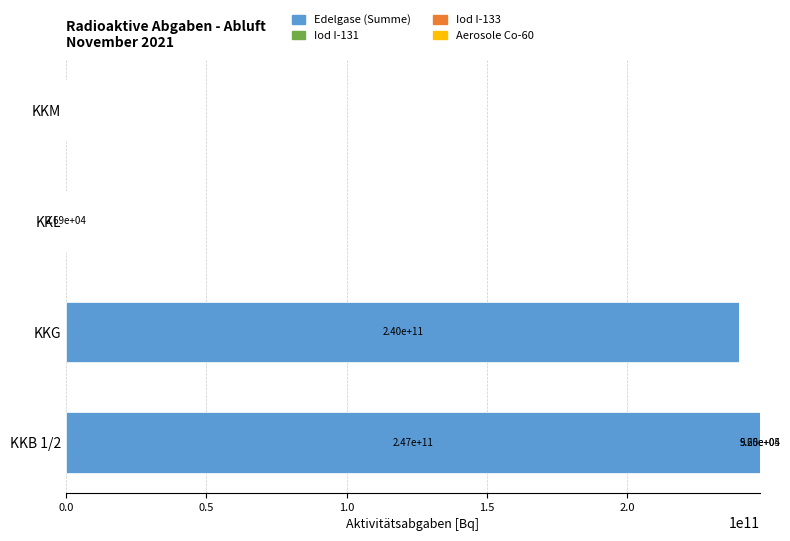

True or false: Edelgase (Summe) has a value of 240000000000.0 at KKG.

True